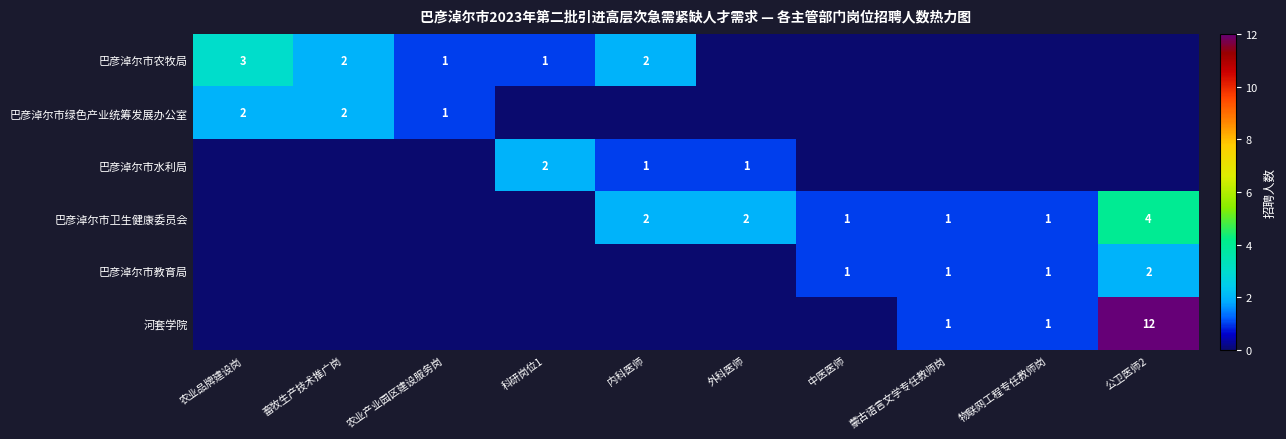

Is it true that 巴彦淖尔市卫生健康委员会 equals 0 at 内科医师?

False